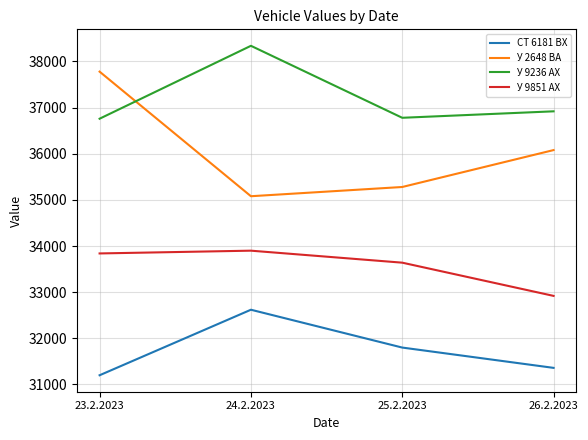

How many lines are shown in the chart?

4